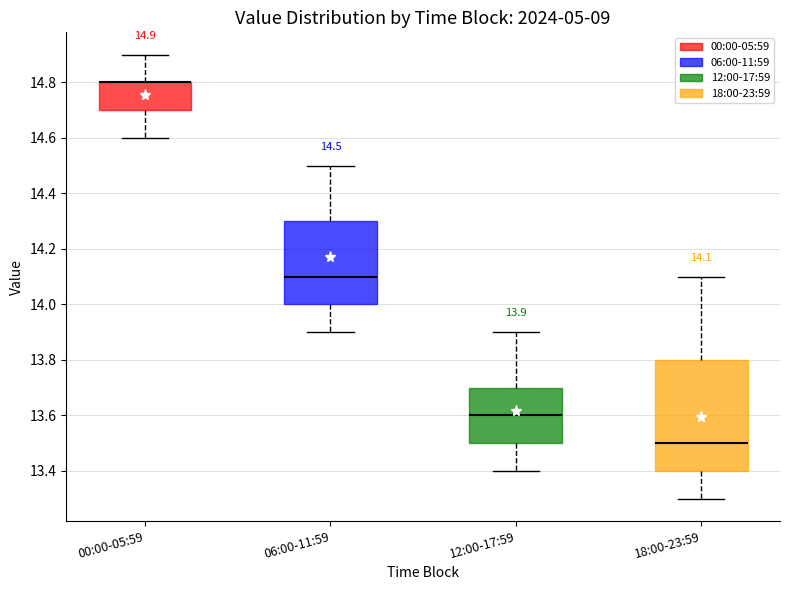

Which box is the tallest, from its lower edge to its upper edge?

18:00-23:59